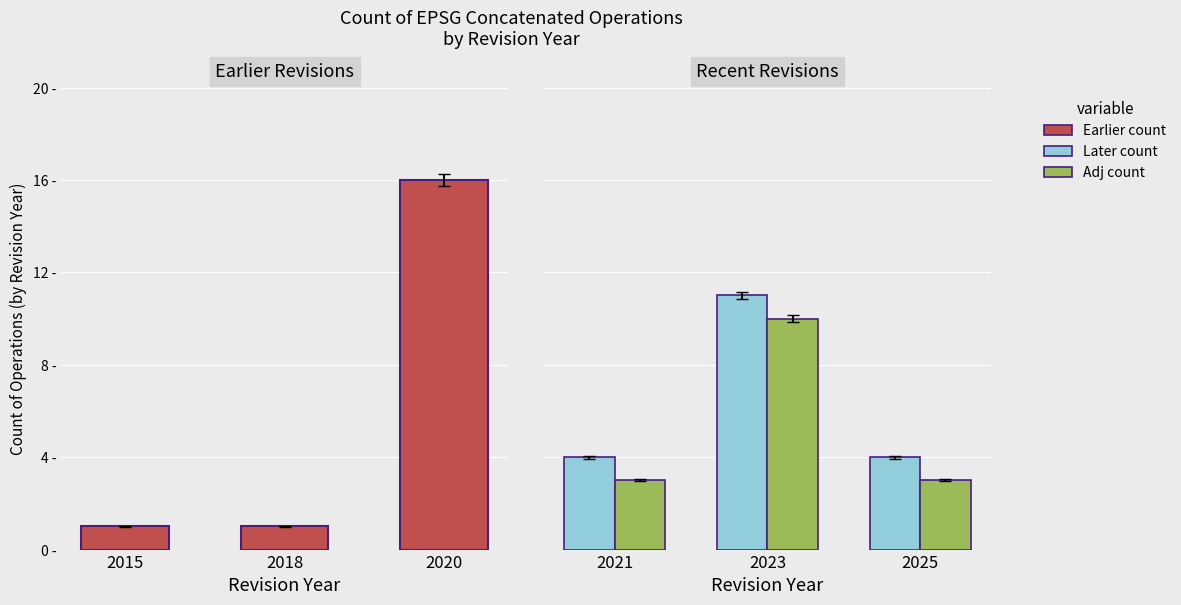

At which label does Count of Operations reach its peak?

2020